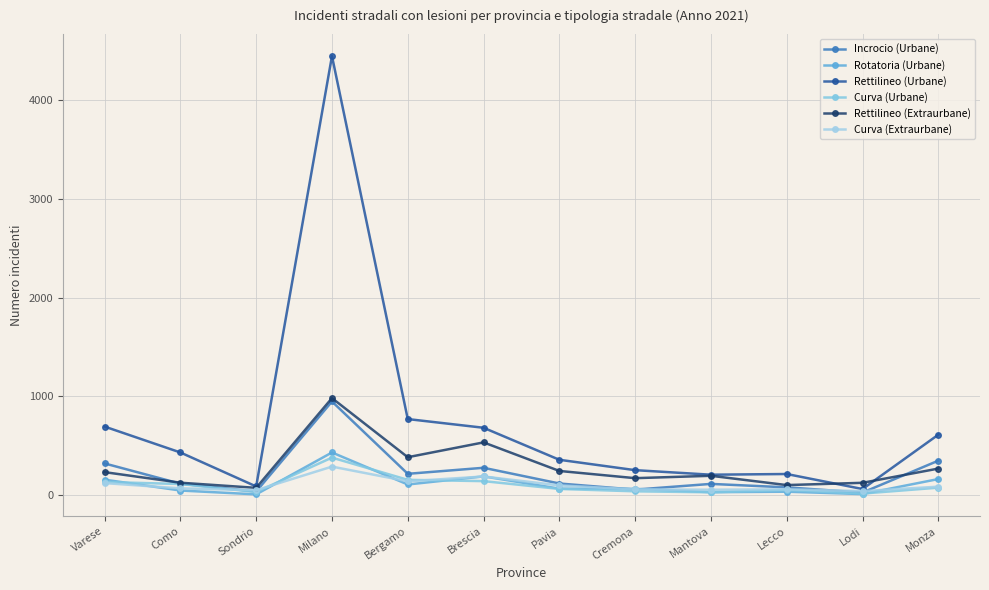

What is the smallest value displayed?

8